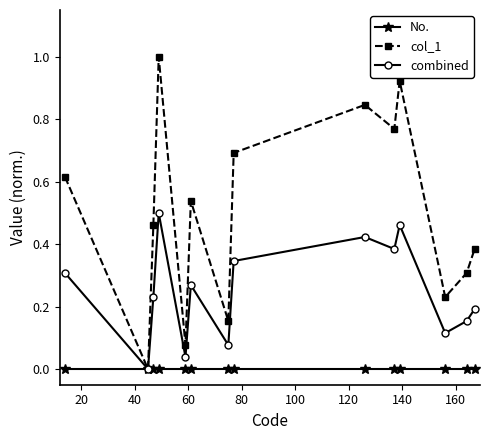

How many categories are shown in the chart?

14